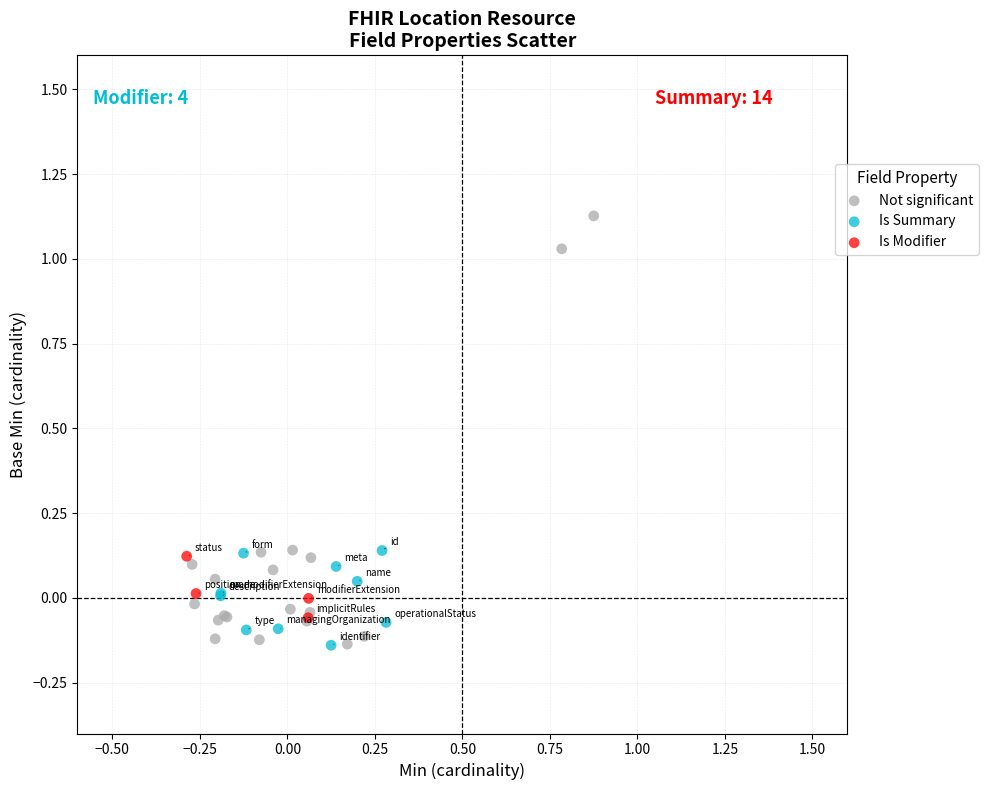

Which series contains the highest Y value?

Not significant